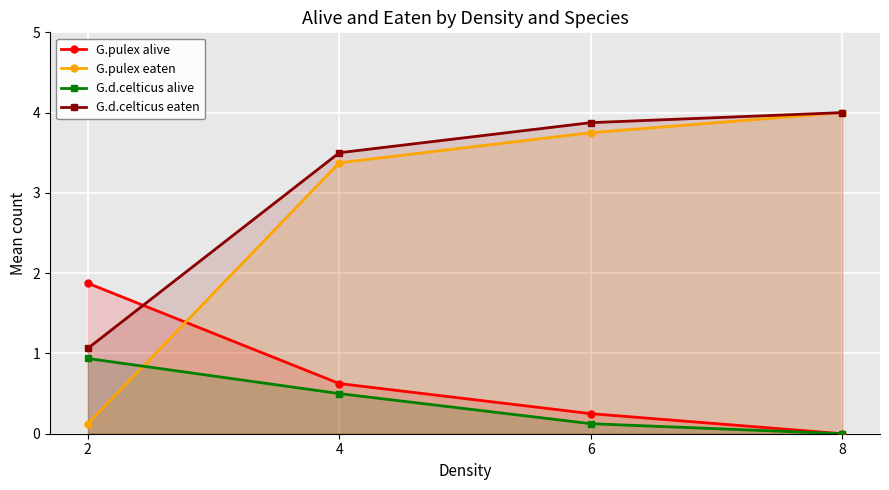

What is the approximate value of G.d.celticus eaten at 4?

3.5